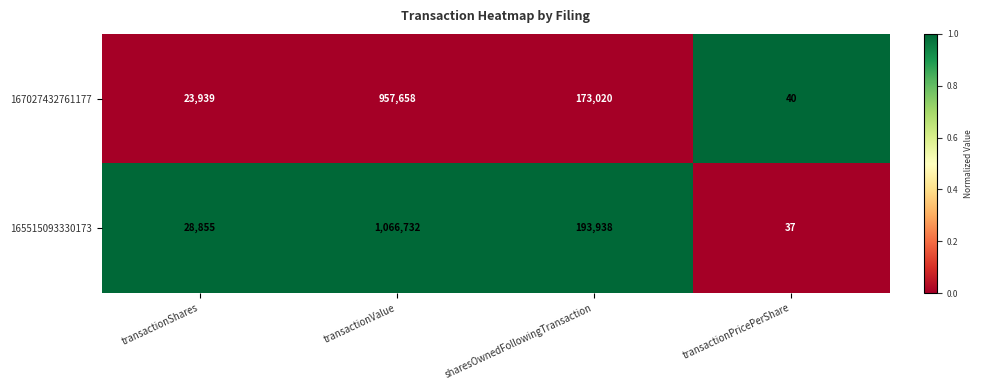

Is the value of 167027432761177 at sharesOwnedFollowingTransaction greater than the value of 165515093330173 at sharesOwnedFollowingTransaction?

No